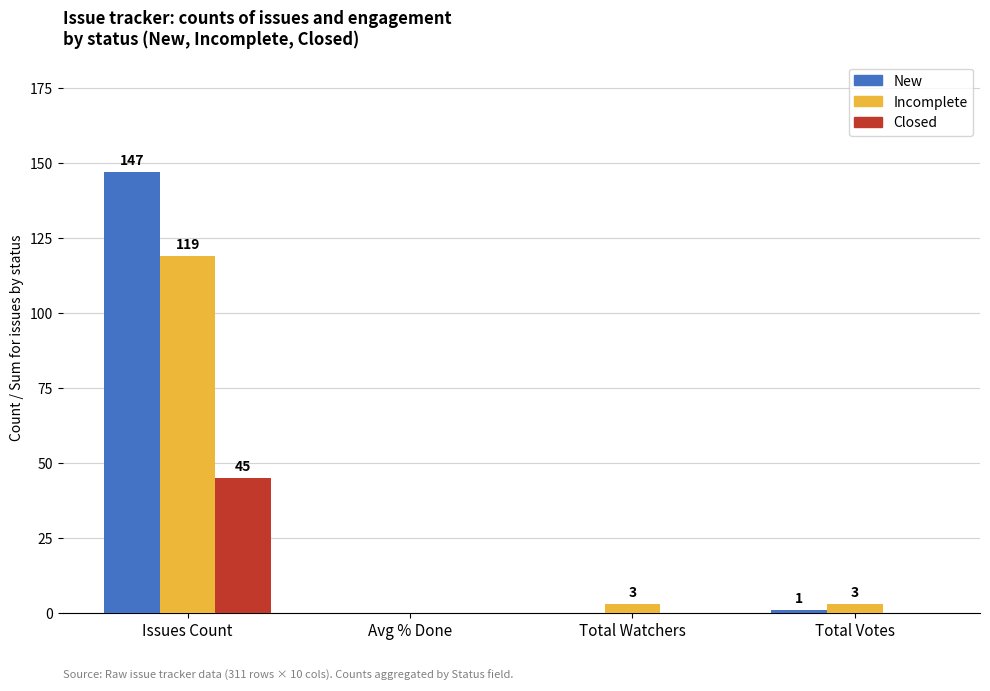

How many series are shown in this chart?

3